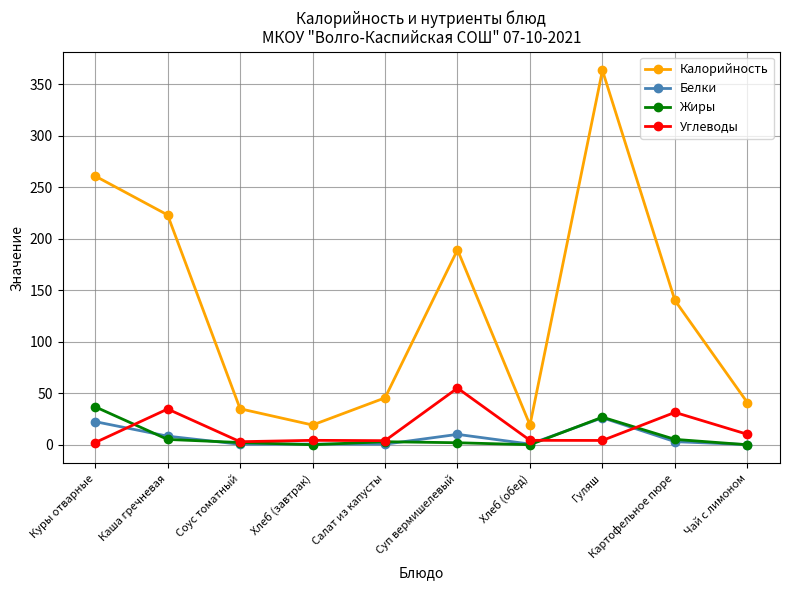

What value does the Углеводы series have at Куры отварные?

2.2